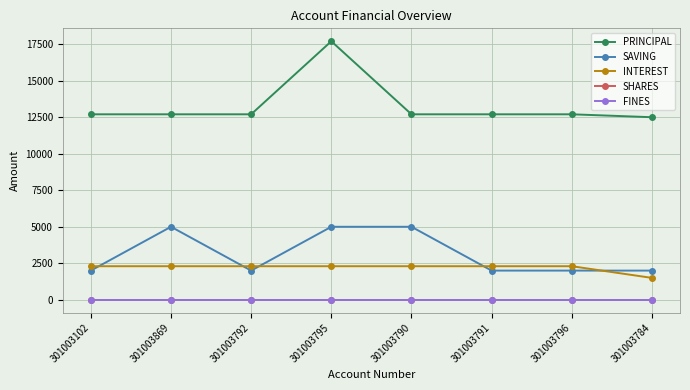

What is the label of the 4th point from the right?

301003790